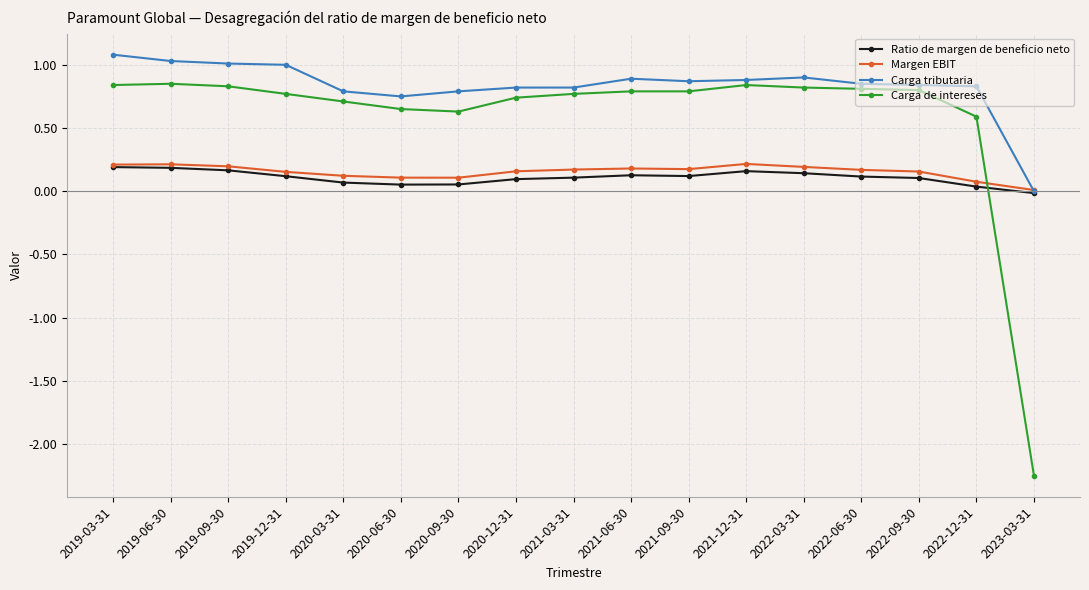

Which series has the widest spread of values?

Carga de intereses